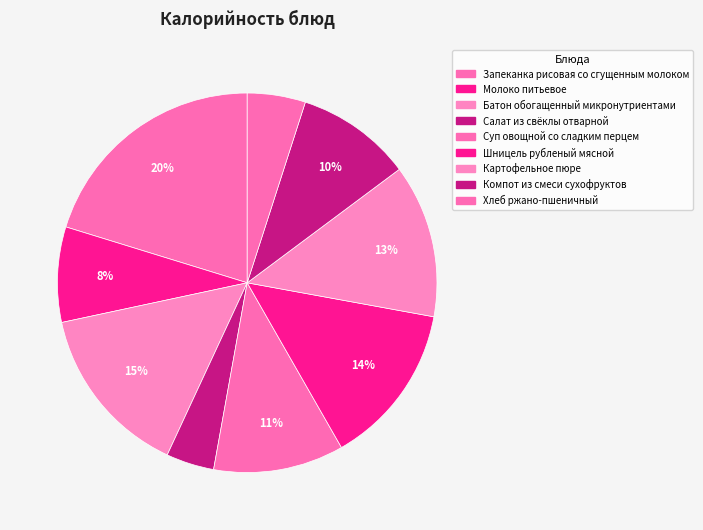

How many segments does this pie chart have?

9